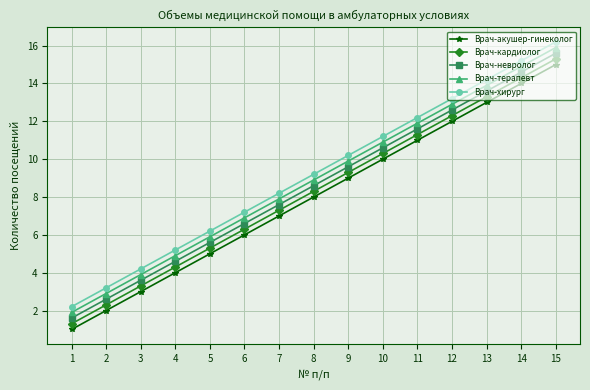

Rank the series at 12 from lowest to highest value.

Врач-акушер-гинеколог, Врач-кардиолог, Врач-невролог, Врач-терапевт, Врач-хирург